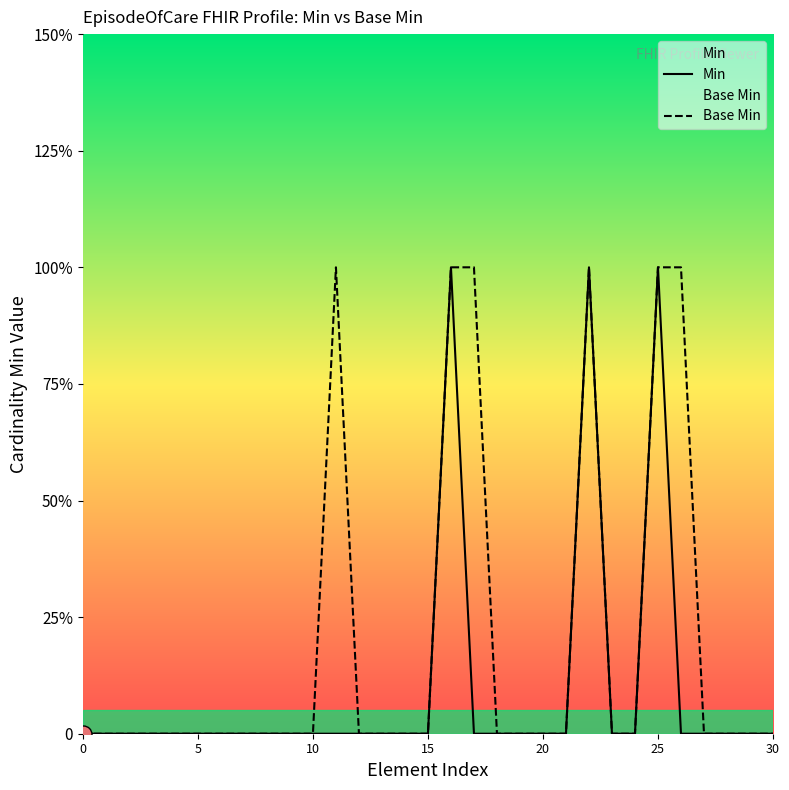

Is the value of Min at 7 greater than the value of Base Min at 22?

No